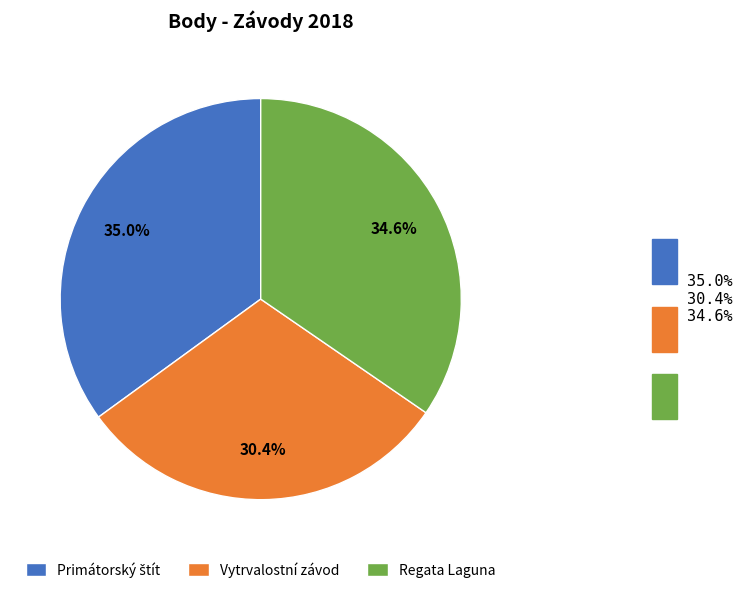

To the nearest percent, what is the difference between the largest and smallest slice percentages?

5%